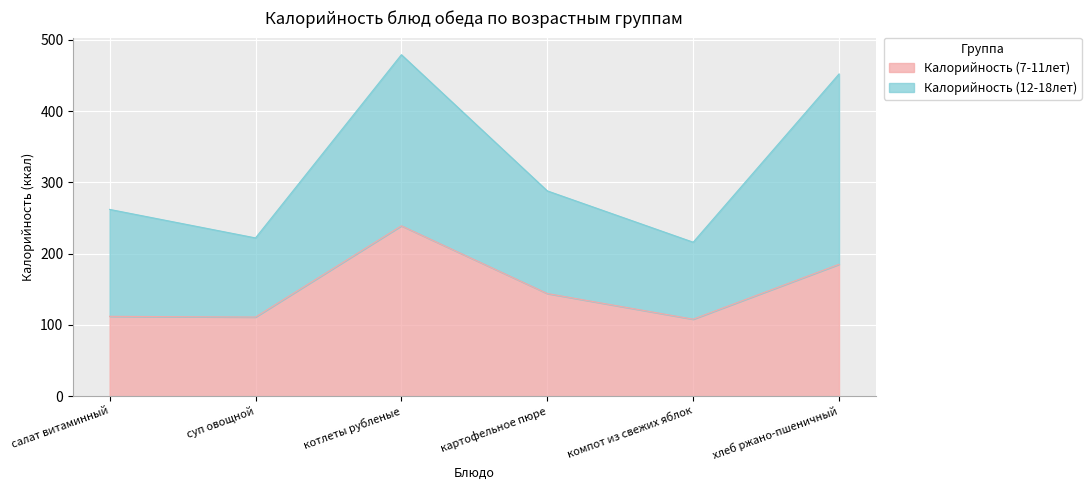

At which category does the chart reach its peak across all series?

котлеты рубленые